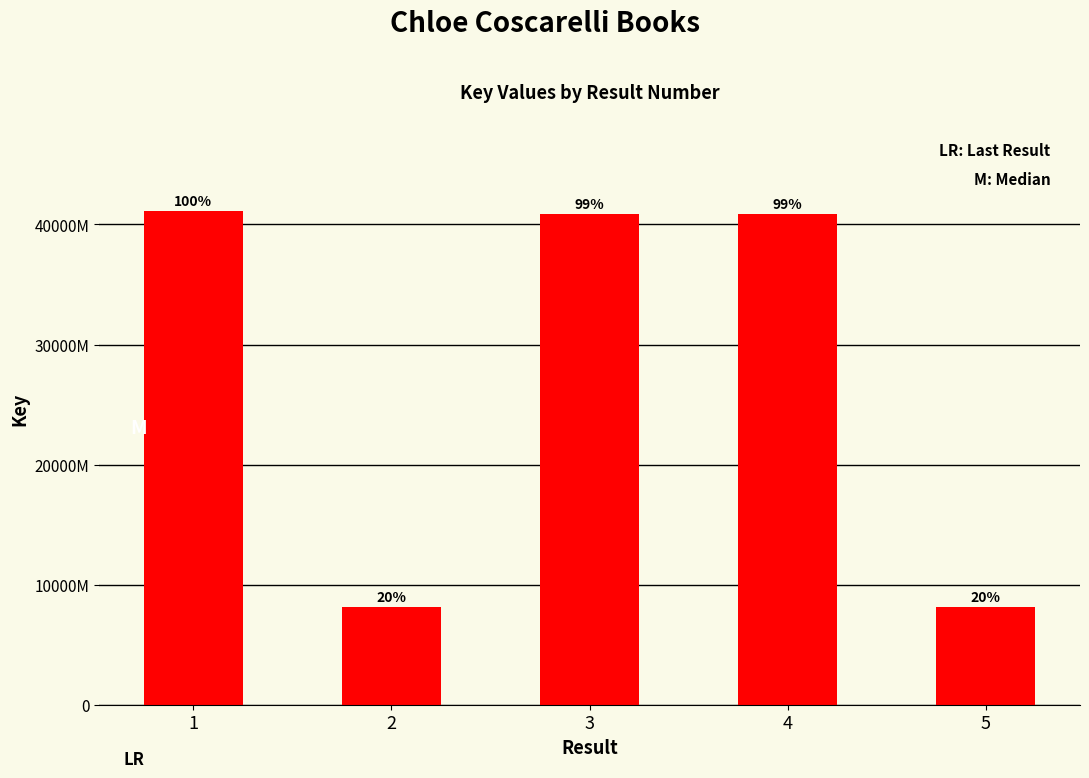

Does the chart contain stacked bars?

No